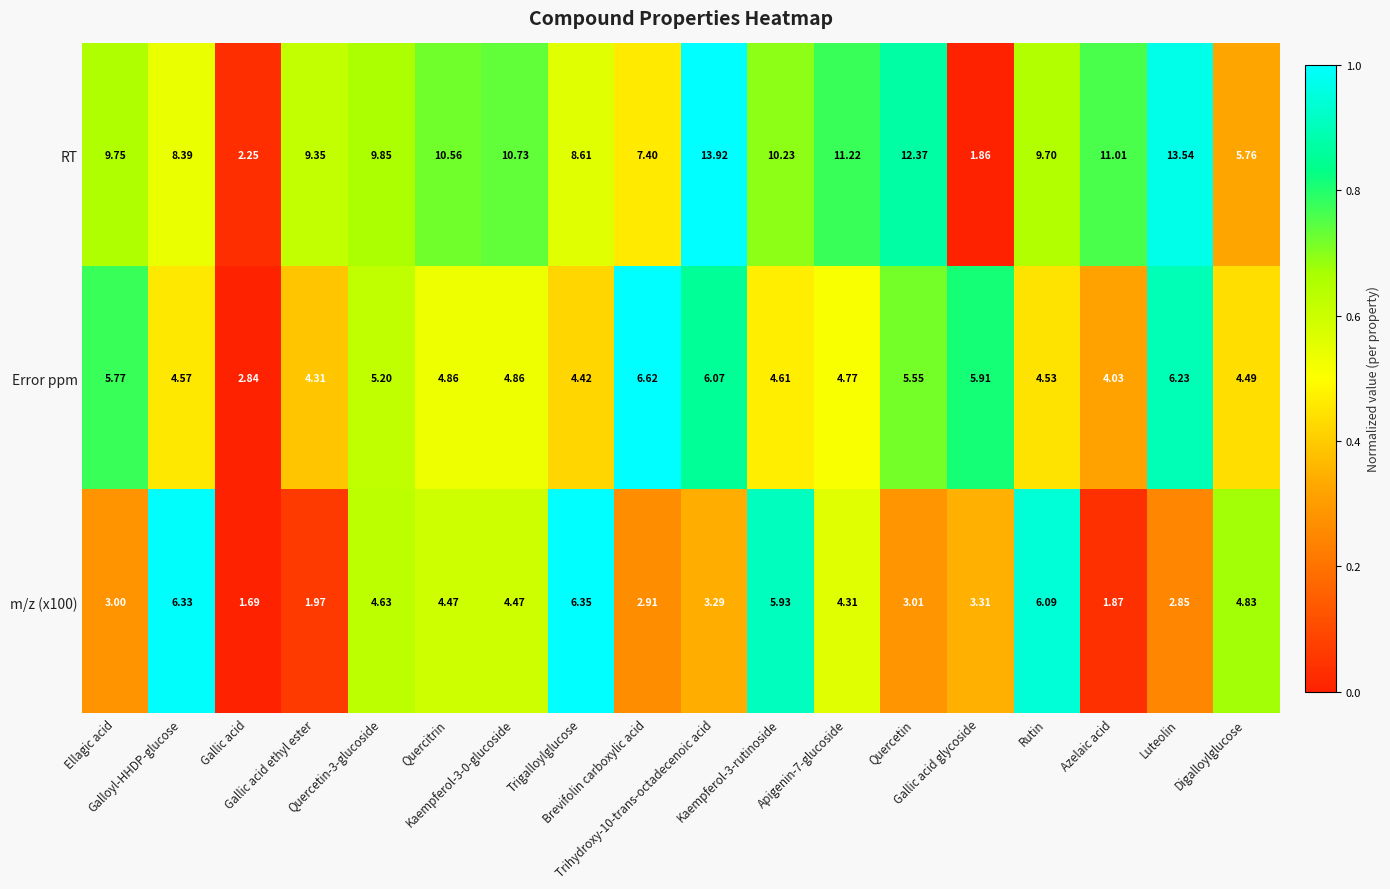

Which series has the widest spread of values?

RT